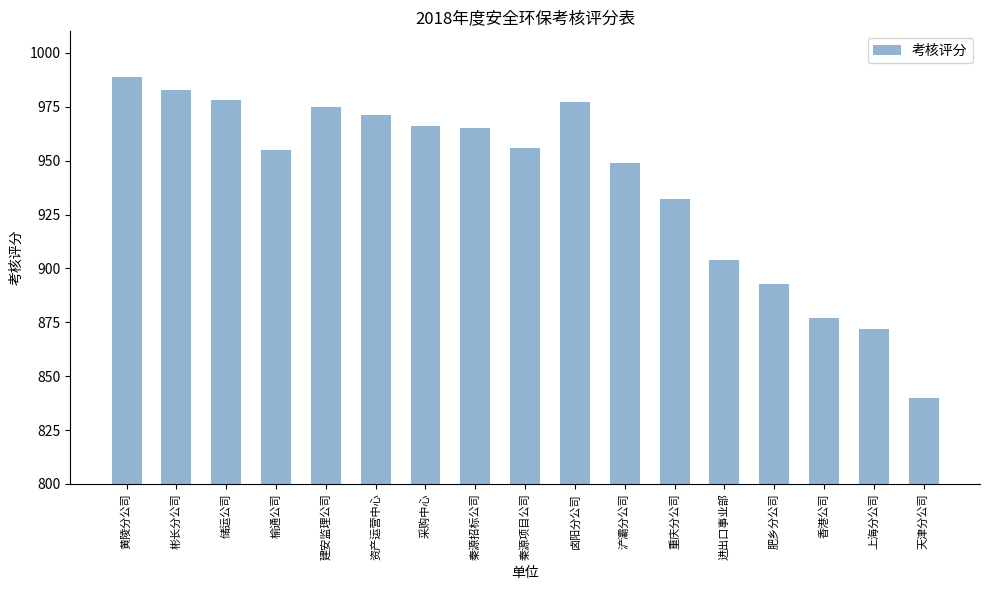

Does the chart contain stacked bars?

No